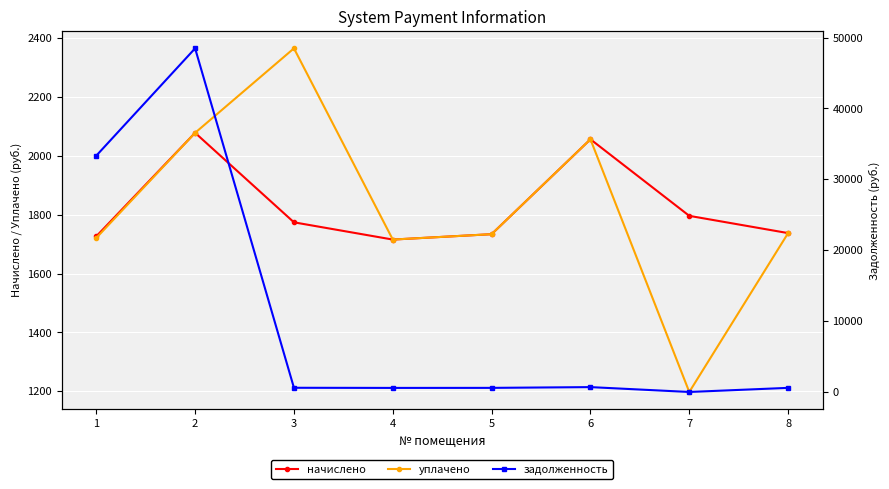

At which label does начислено first exceed 1774?

2